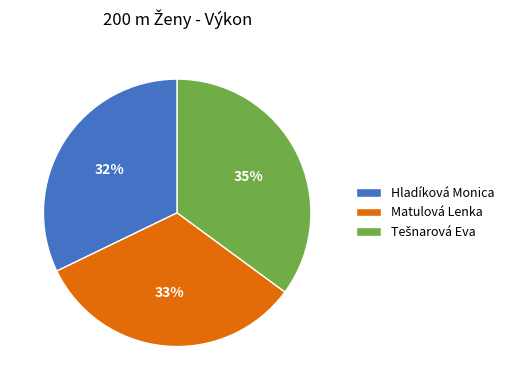

Is there any slice that represents more than half of the pie?

No